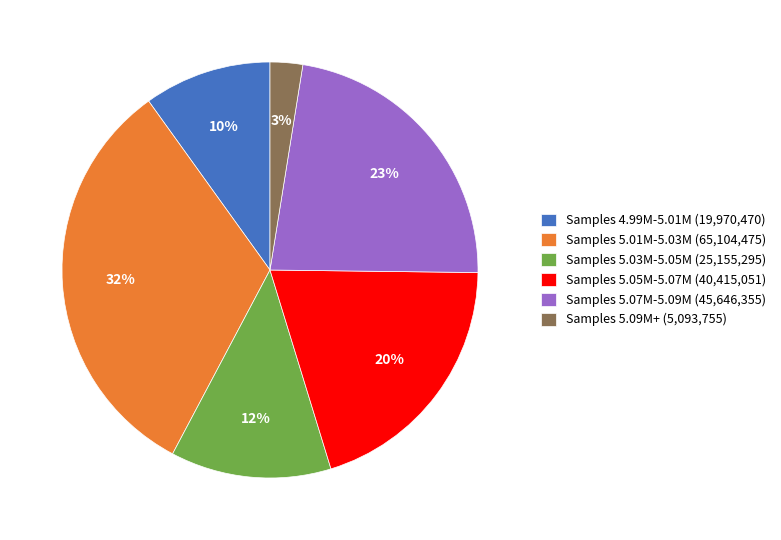

How many slices are in this pie chart?

6